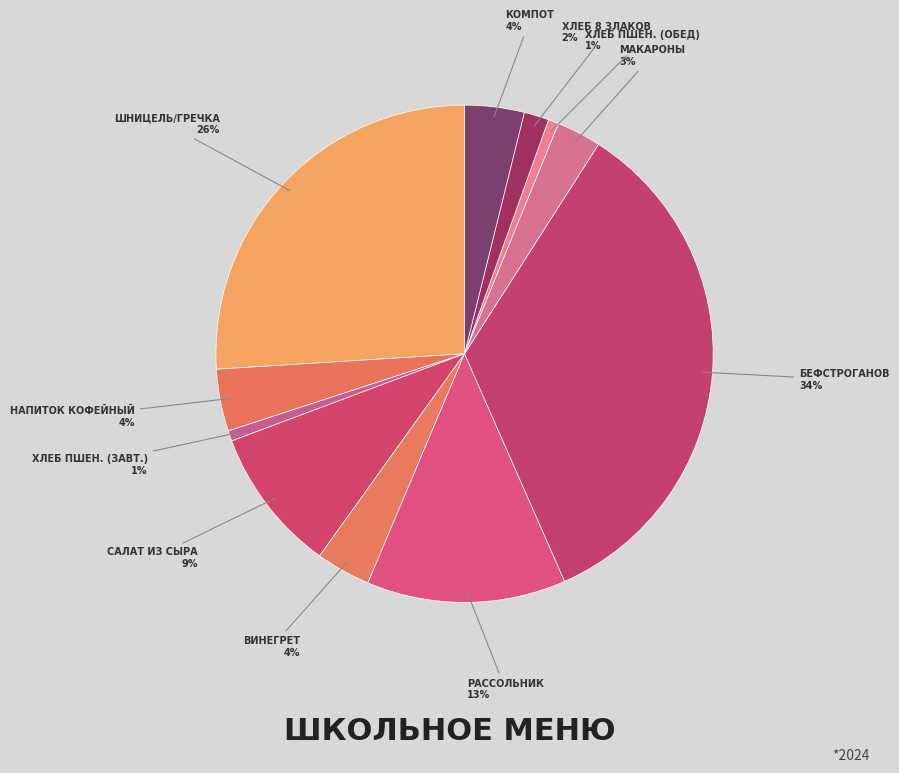

What is the largest slice in the pie chart?

Бефстроганов